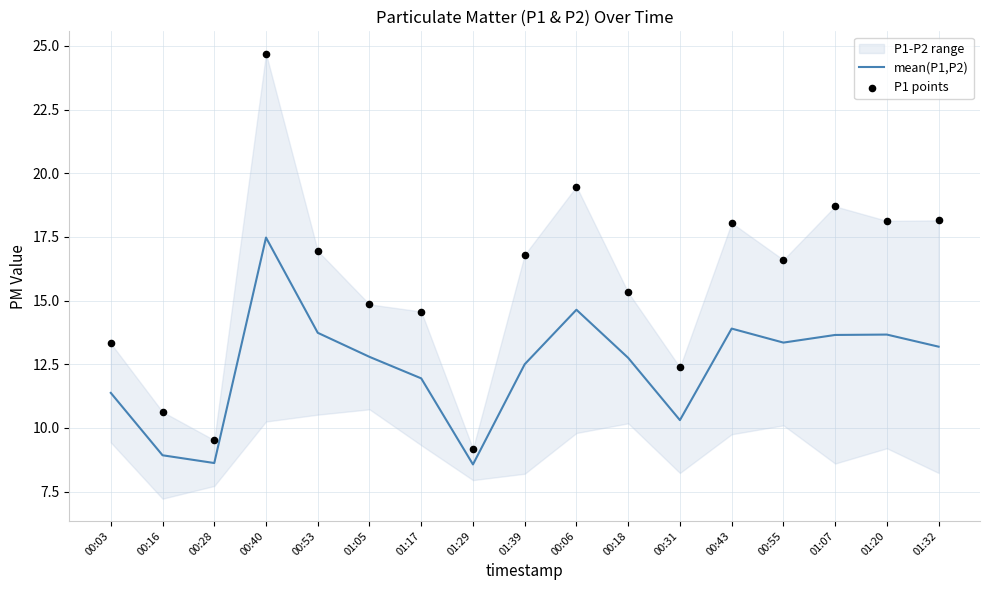

Which series contains the highest Y value?

P1 points